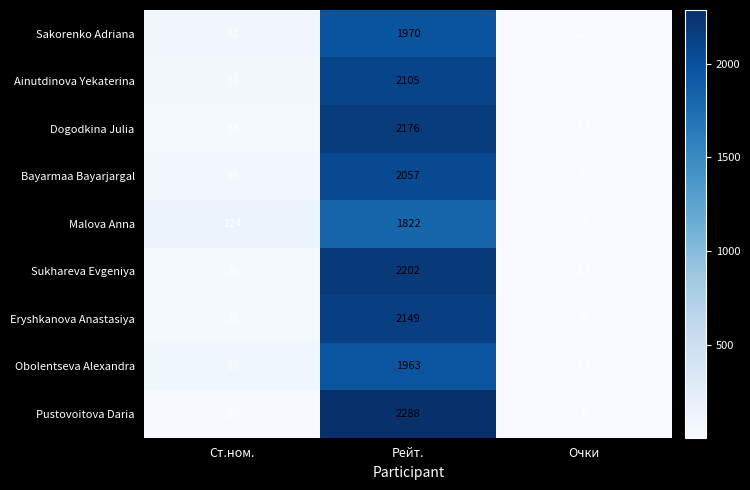

Which label corresponds to the largest value in the chart?

Рейт.